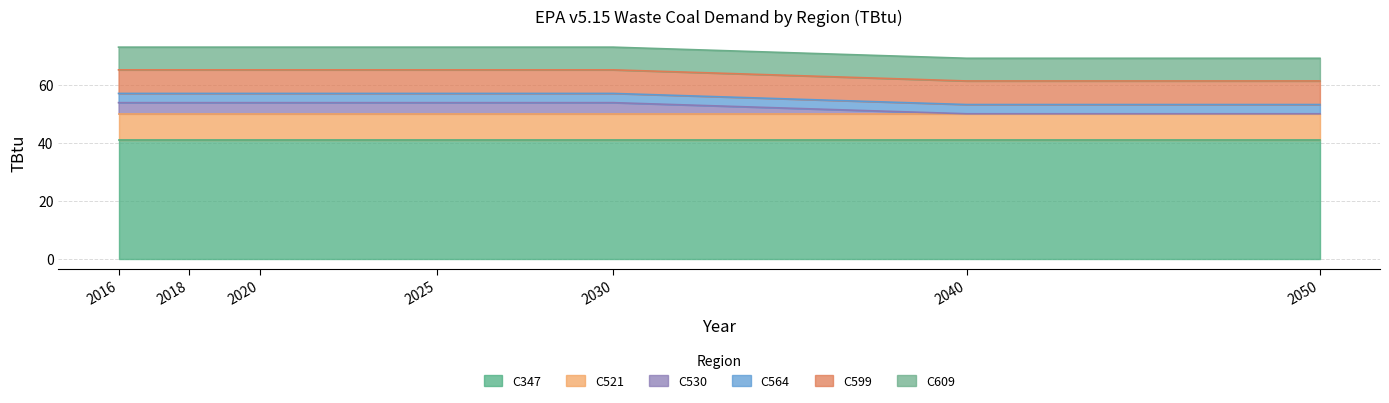

True or false: C609 and C599 intersect in this chart.

False